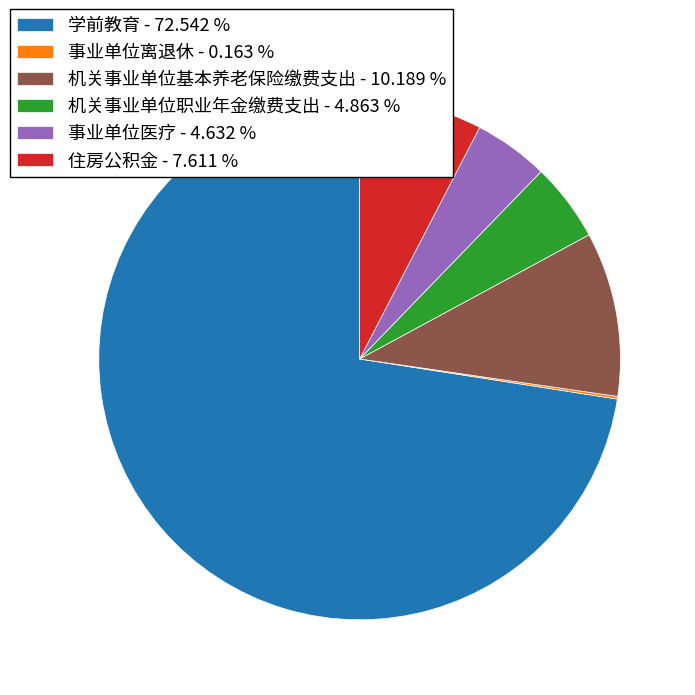

Between 机关事业单位职业年金缴费支出 - 4.863 % and 学前教育 - 72.542 %, which is larger?

学前教育 - 72.542 %